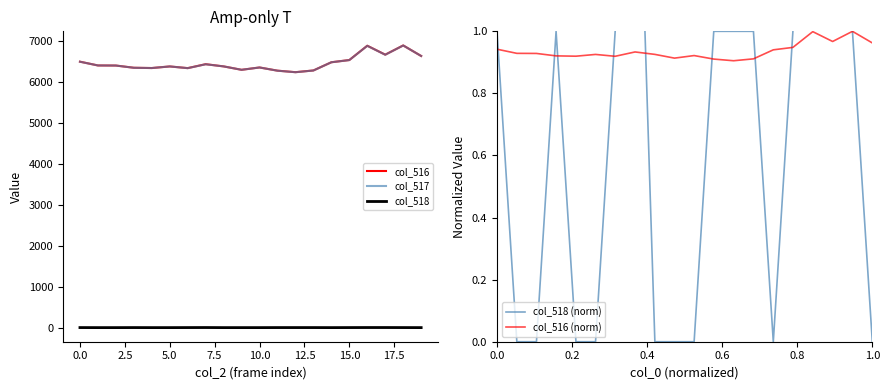

List the labels in order of col_516 value, largest first.

18, 16, 17, 19, 15, −2.5, 14, 15.0, 0.0, 2.5, 17.5, 10.0, 10, 5.0, 7.5, 12.5, 20.0, 13, 11, 12